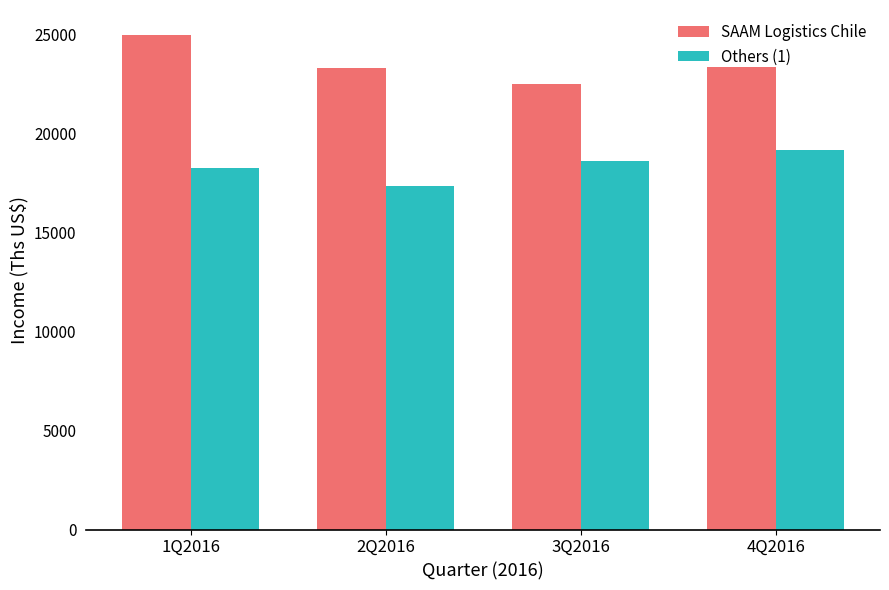

What is the label of the 3rd bar from the left?

3Q2016